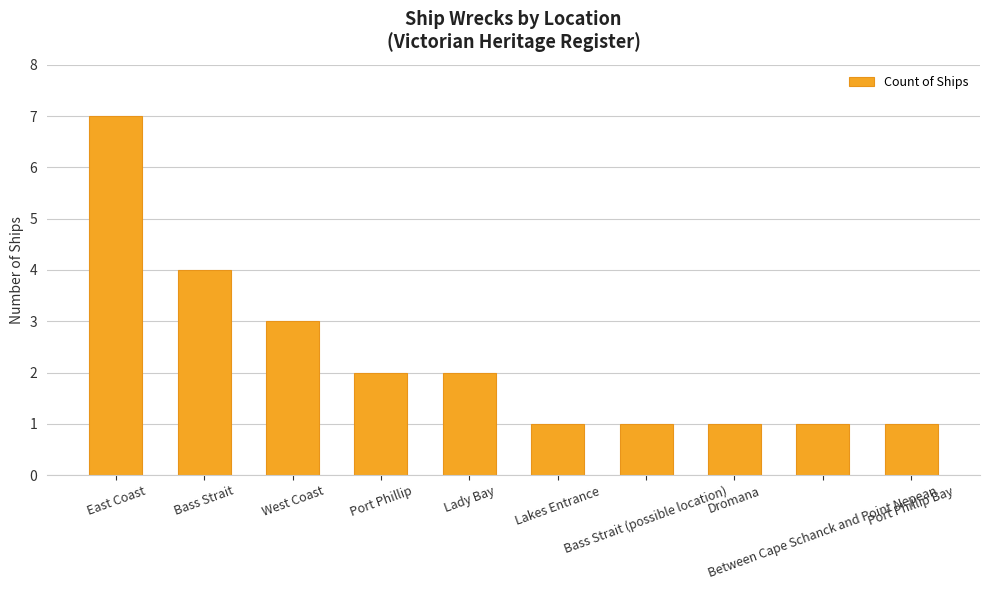

Is it true that the value at Between Cape Schanck and Point Nepean is 1?

True